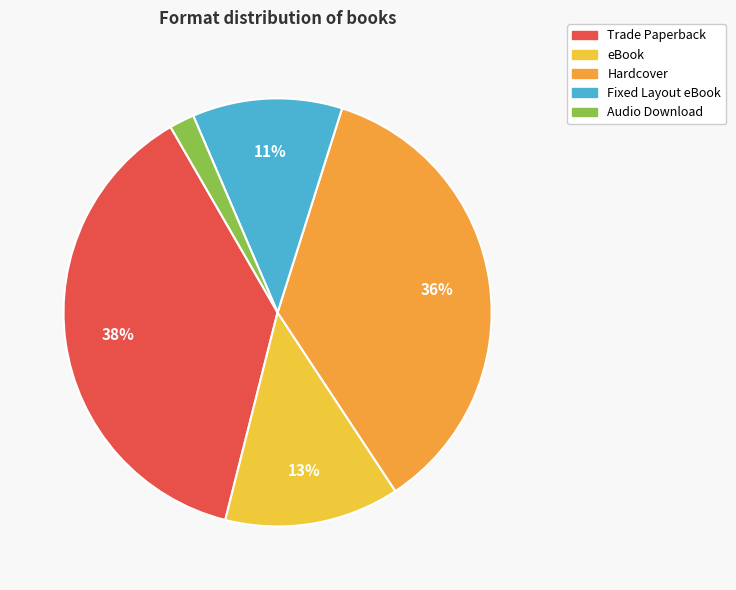

To the nearest percent, what is the combined percentage of Fixed Layout eBook and Trade Paperback?

49%